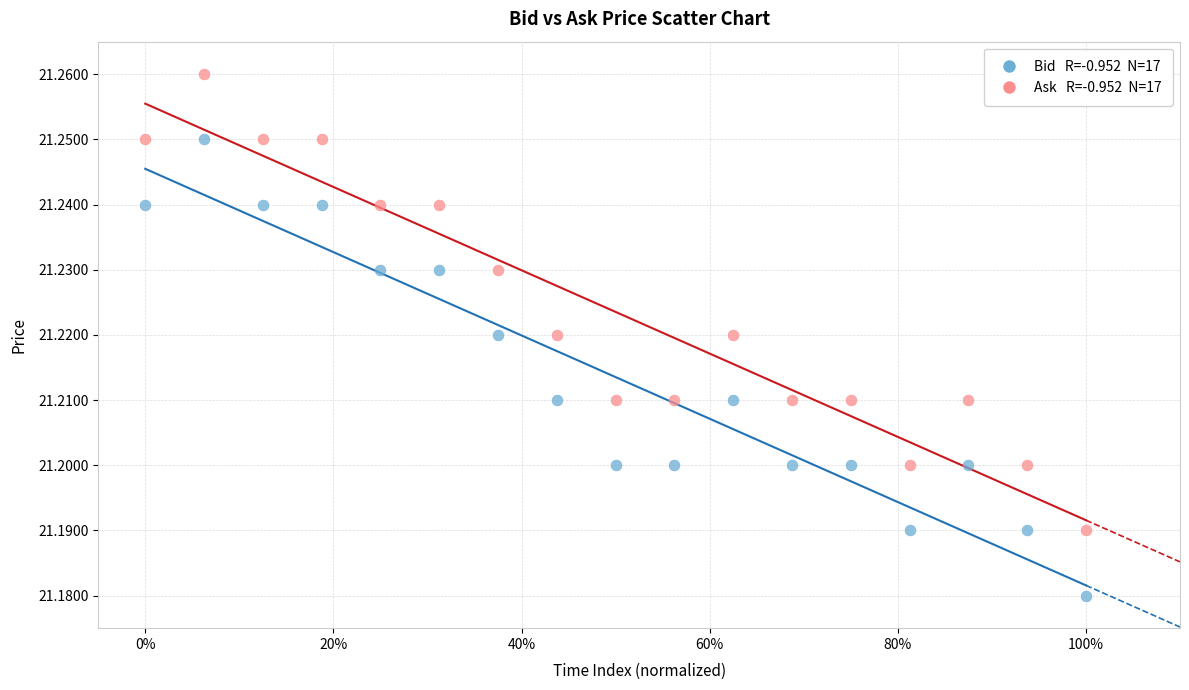

Across all data points, what is the range of X values (max minus min)?

1.0